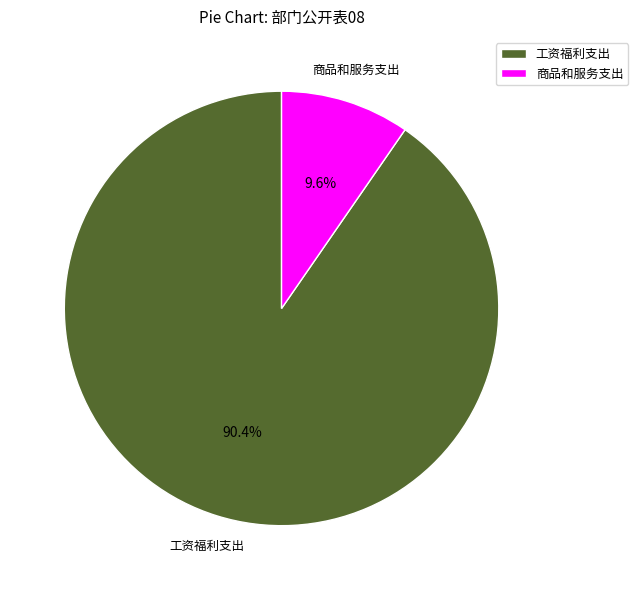

Between 工资福利支出 and 商品和服务支出, which is larger?

工资福利支出